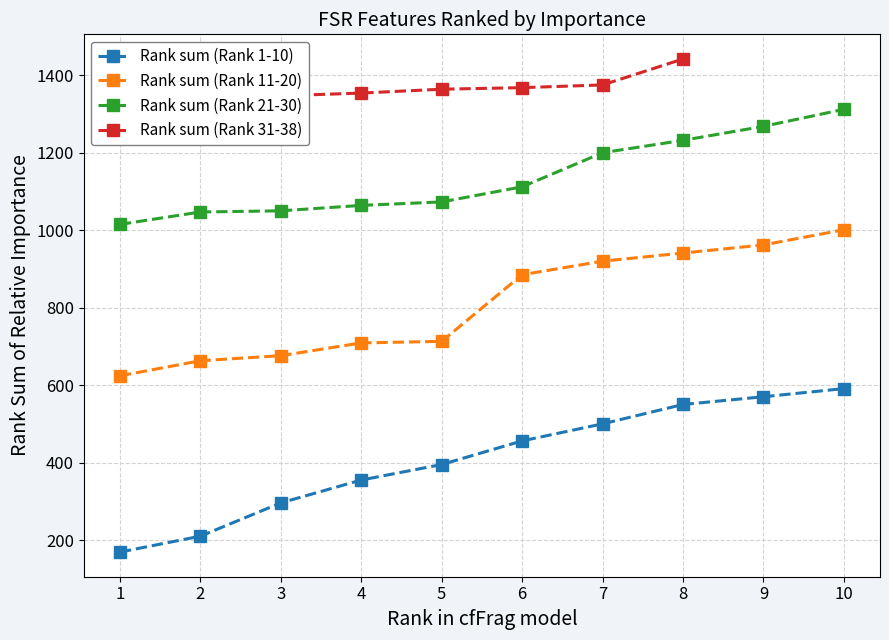

The value of Rank sum (Rank 1-10) at 3 is 395. True or false?

False